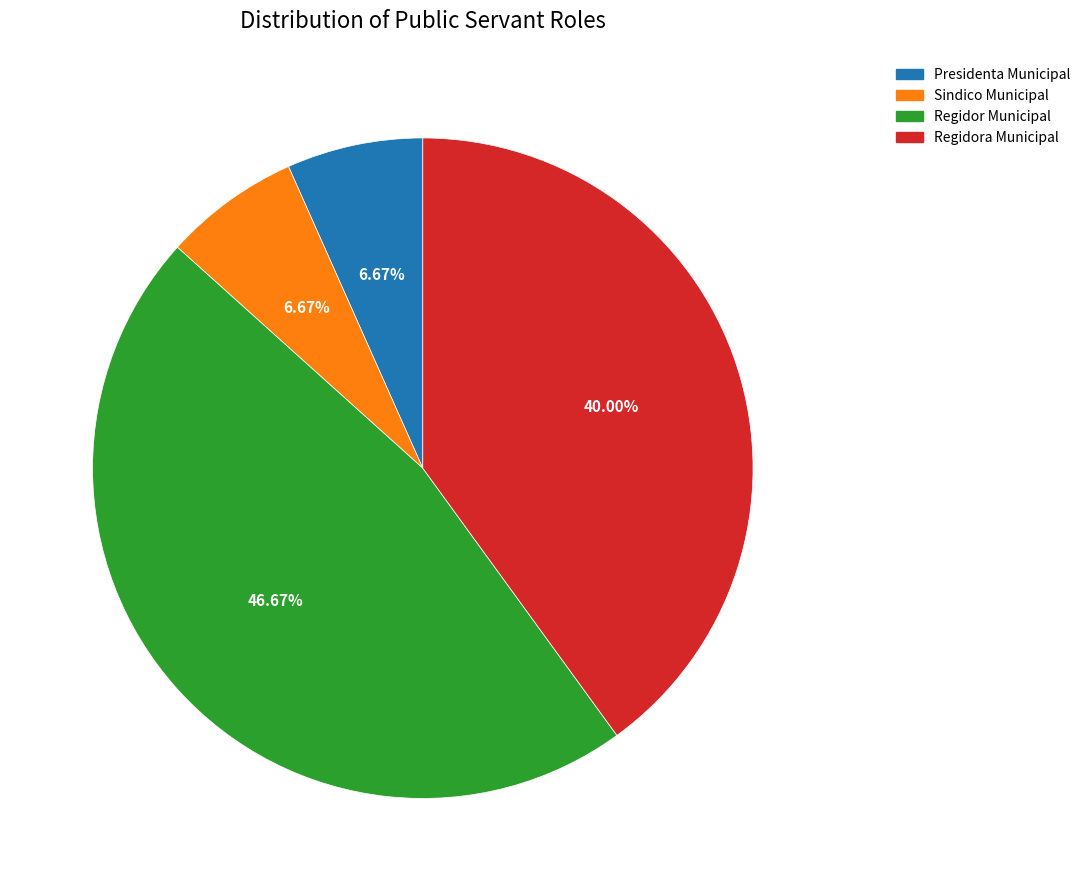

What percentage is the Regidora Municipal slice, to the nearest percent?

40%